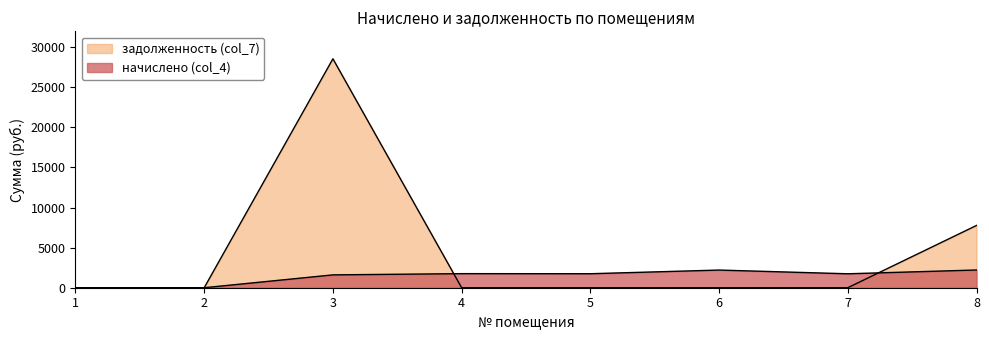

The задолженность (col_7) series shows 0.0 at 5. True or false?

True